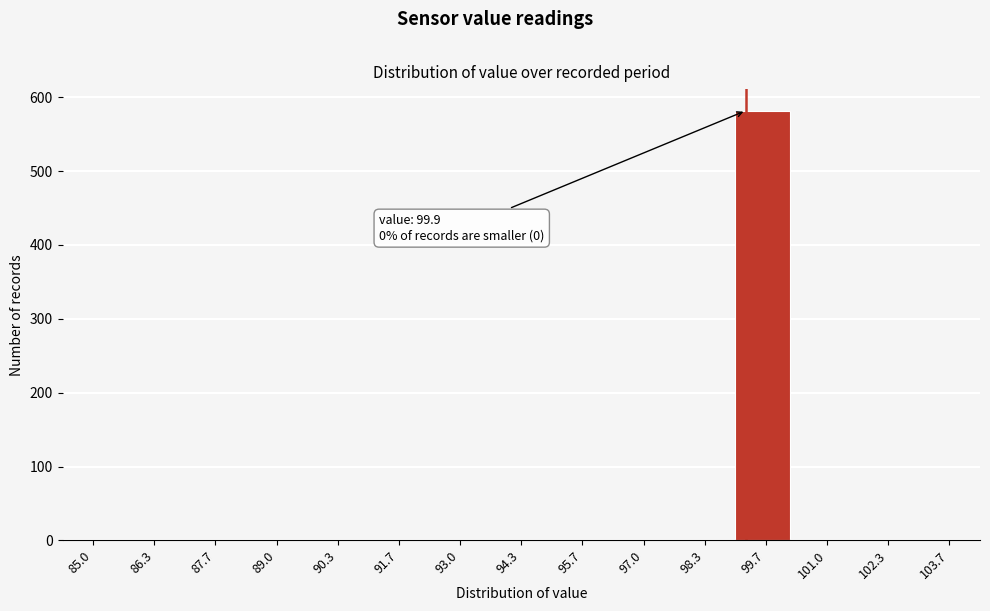

Reading right to left, what are all the values shown in this chart?

103.7=0	102.3=0	101.0=0	99.7=582	98.3=0	97.0=0	95.7=0	94.3=0	93.0=0	91.7=0	90.3=0	89.0=0	87.7=0	86.3=0	85.0=0